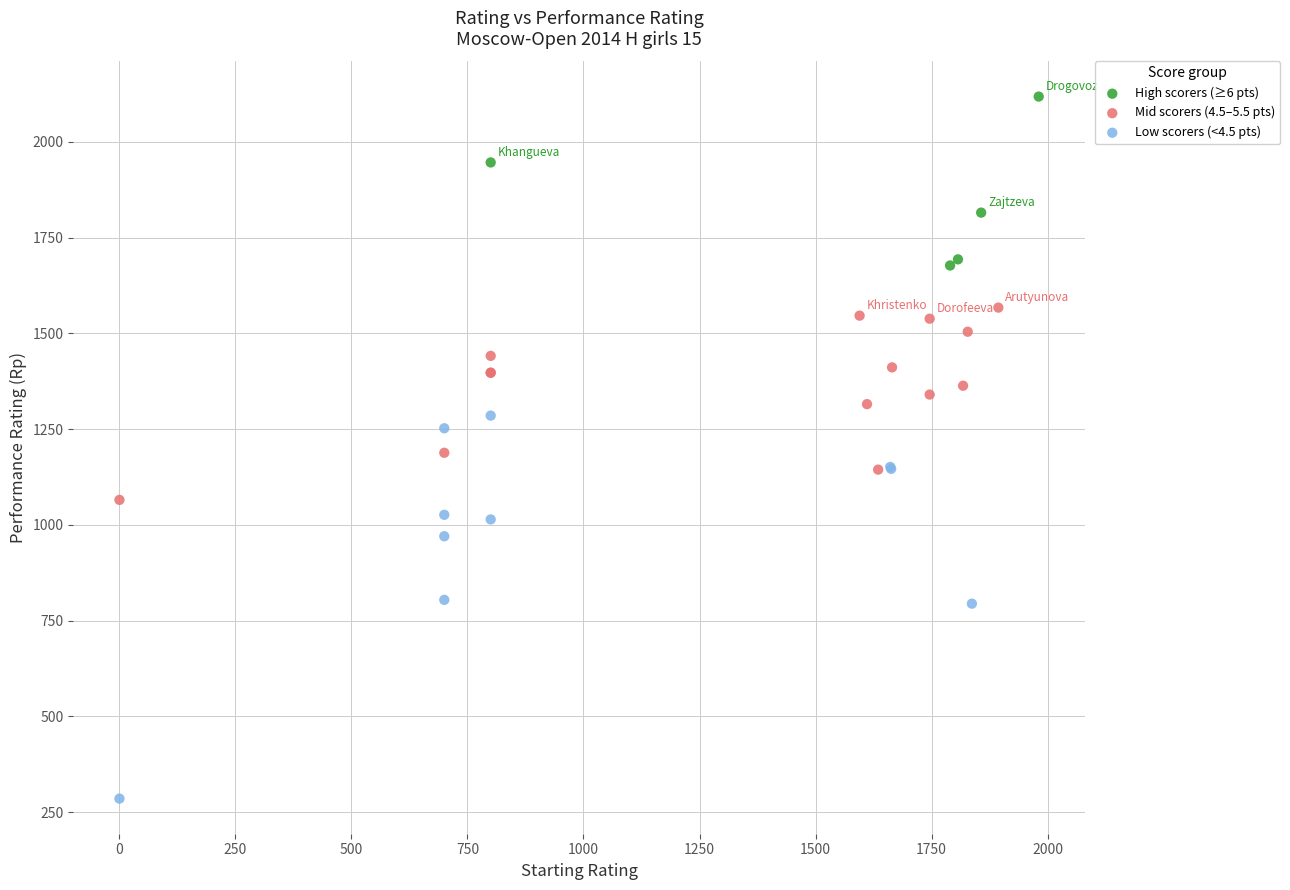

Which series contains the highest Y value?

High scorers (≥6 pts)